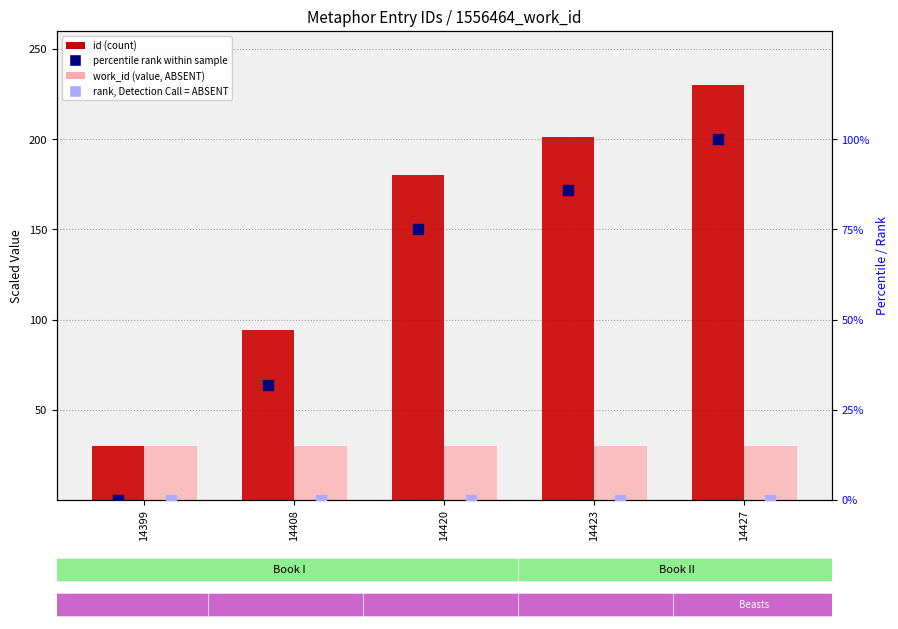

Which series contains the highest Y value?

id (count)